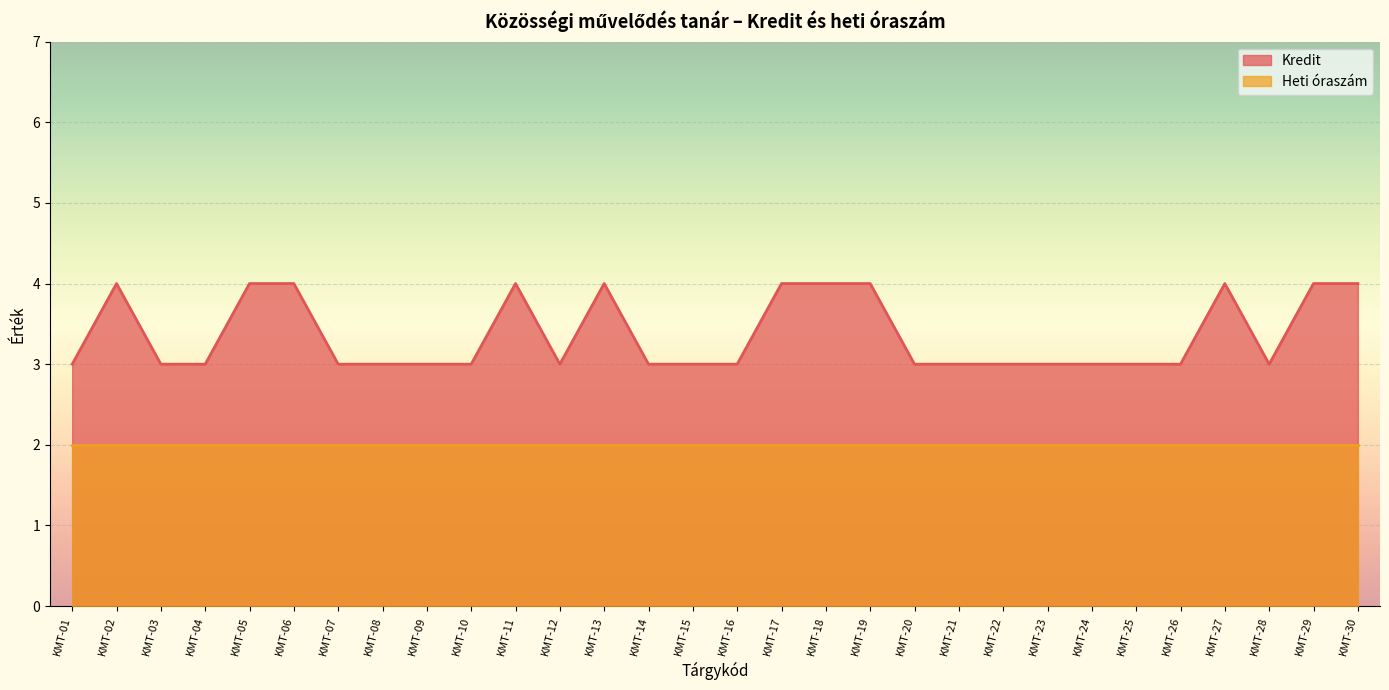

Reading left to right, list all the values displayed in this chart.

3	4	3	3	4	4	3	3	3	3	4	3	4	3	3	3	4	4	4	3	3	3	3	3	3	3	4	3	4	4